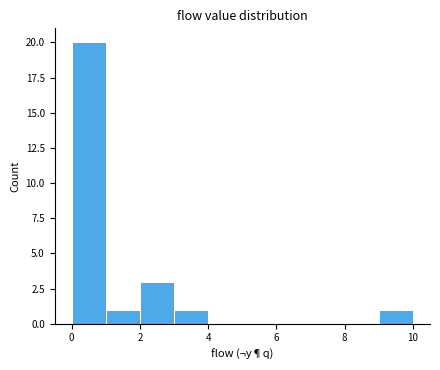

Reading left to right, list every bar in this chart as the range it spans on the x-axis followed by its height. The values are not printed on the chart, so give them approximately, as read against the axis.

0 to 1: 20
1 to 2: 1
2 to 3: 3
3 to 4: 1
4 to 5: 0
5 to 6: 0
6 to 7: 0
7 to 8: 0
8 to 9: 0
9 to 10: 1